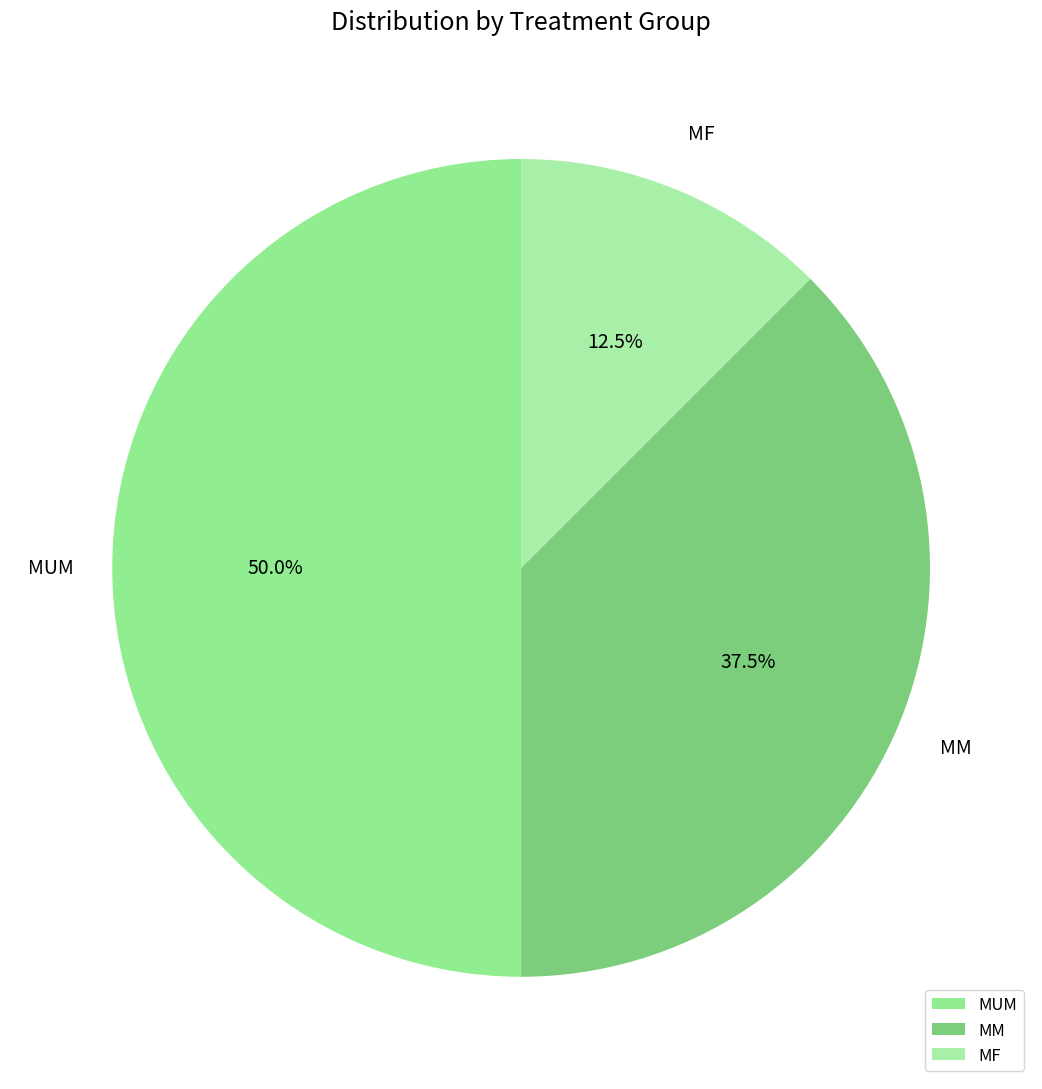

Which category has the biggest portion of the pie?

MUM